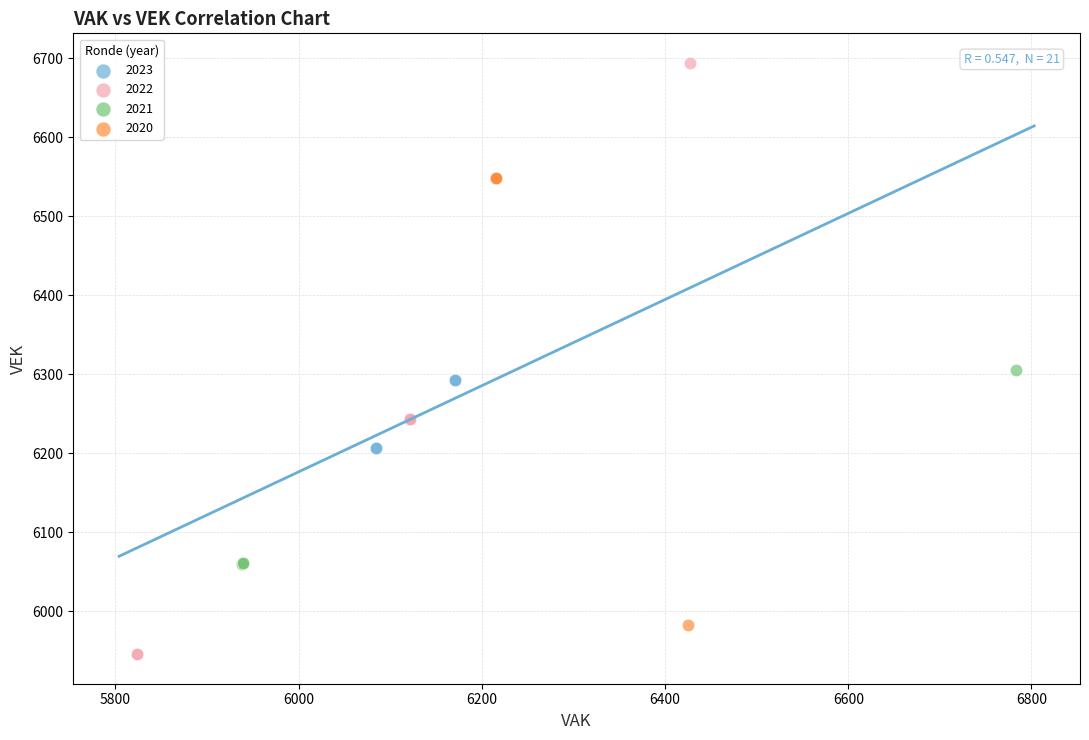

Which series contains the lowest Y value?

2022